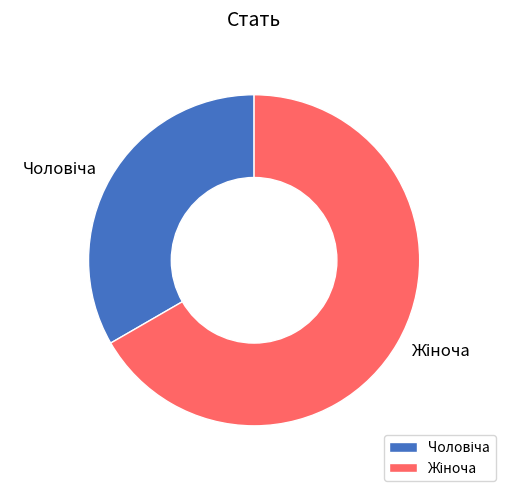

Is there a majority slice in this chart?

Yes